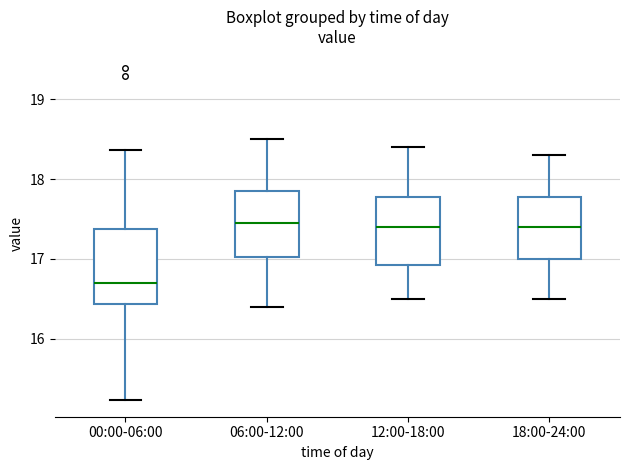

Reading left to right, transcribe this box plot: for each box, give where its median line is, the range the box spans, and where its two whiskers end, as read against the y-axis. The values are not printed on the chart, so give them approximately, as read against the axis.

00:00-06:00: median 16.7, box 16.4 to 17.4, whiskers 15.2 to 18.4
06:00-12:00: median 17.5, box 17.0 to 17.9, whiskers 16.4 to 18.5
12:00-18:00: median 17.4, box 16.9 to 17.8, whiskers 16.5 to 18.4
18:00-24:00: median 17.4, box 17.0 to 17.8, whiskers 16.5 to 18.3